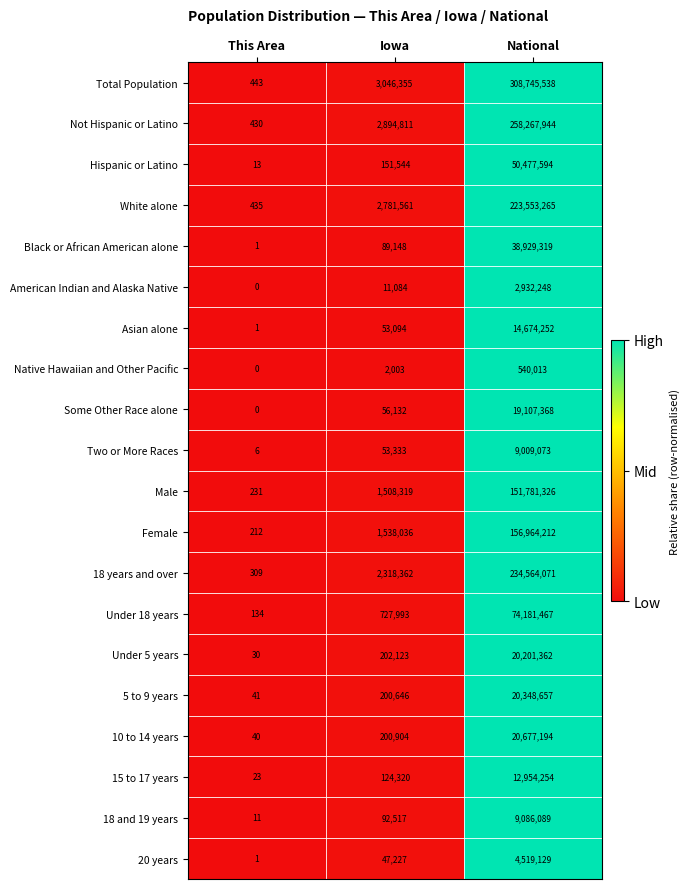

What is the sum of the Hispanic or Latino values at Iowa and This Area?

151557